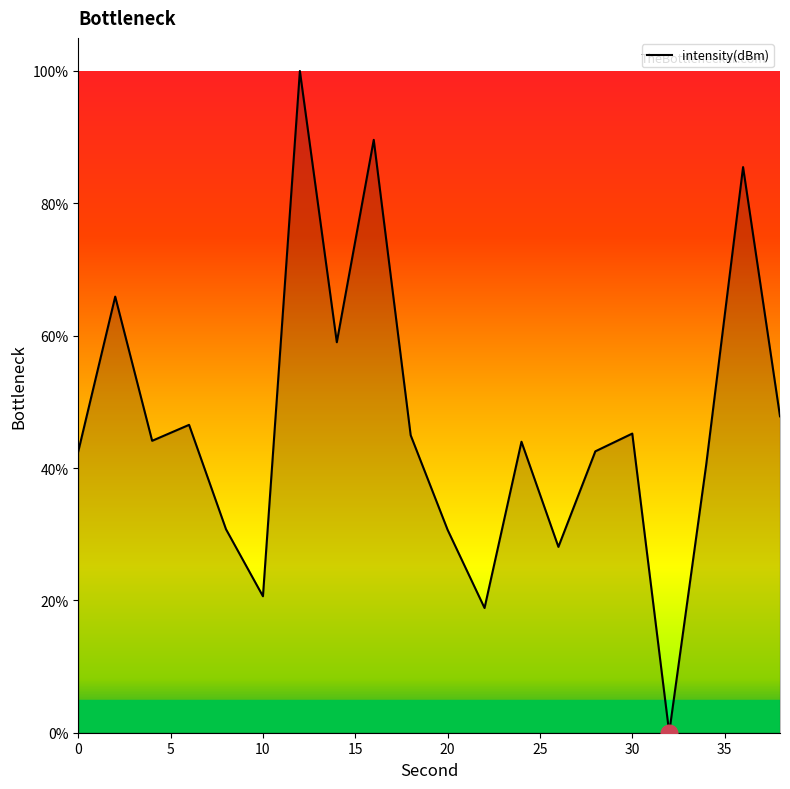

What is the maximum value shown in the chart?

100.0